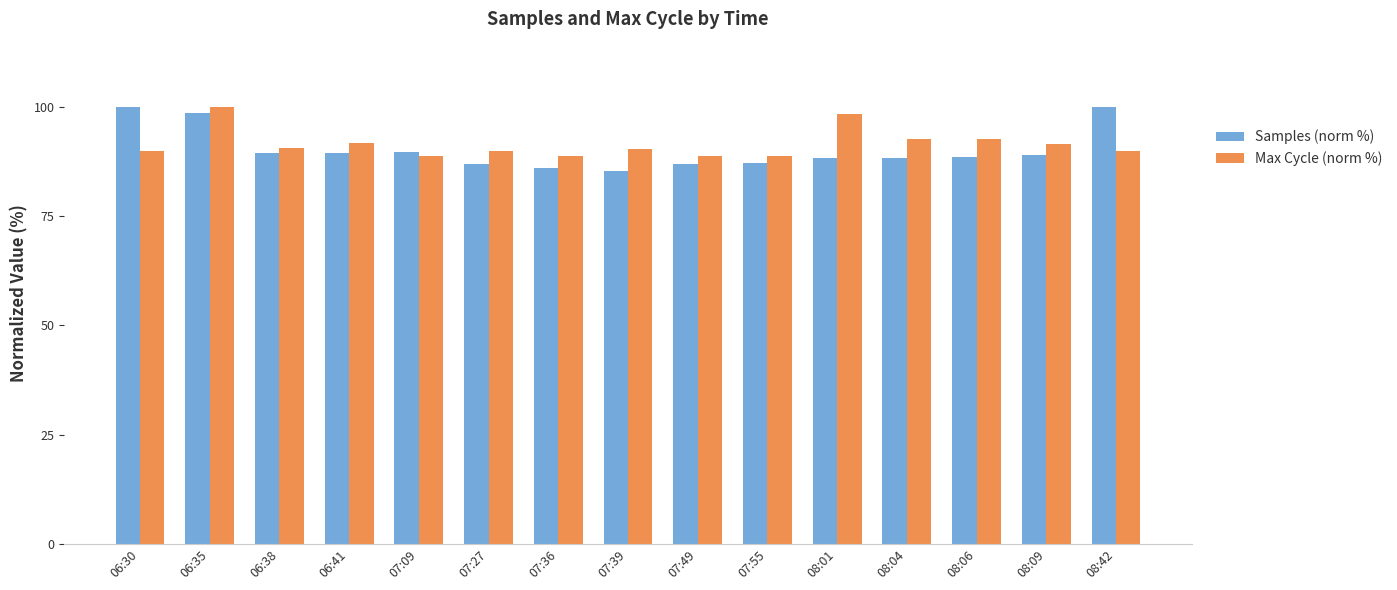

What is the difference between the maximum and minimum values in the Max Cycle (norm %) series?

11.2